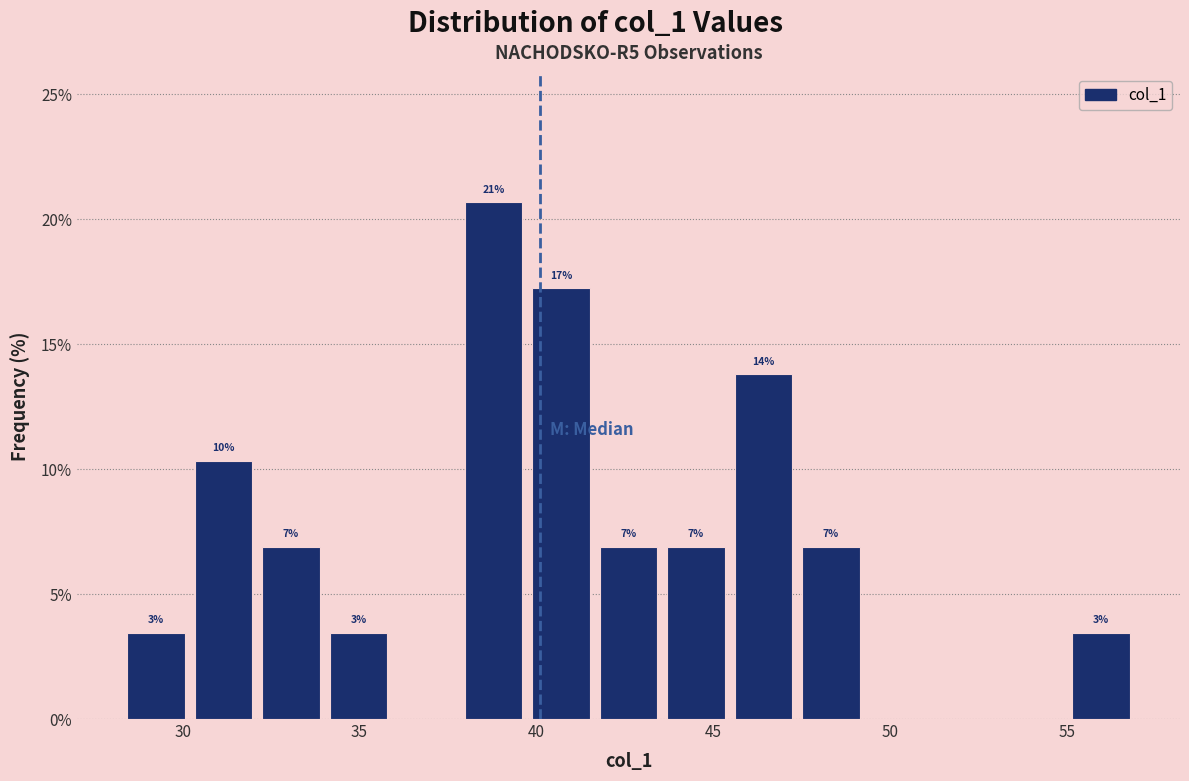

Read against the x-axis, roughly where is the centre of the tallest bar?

39.0